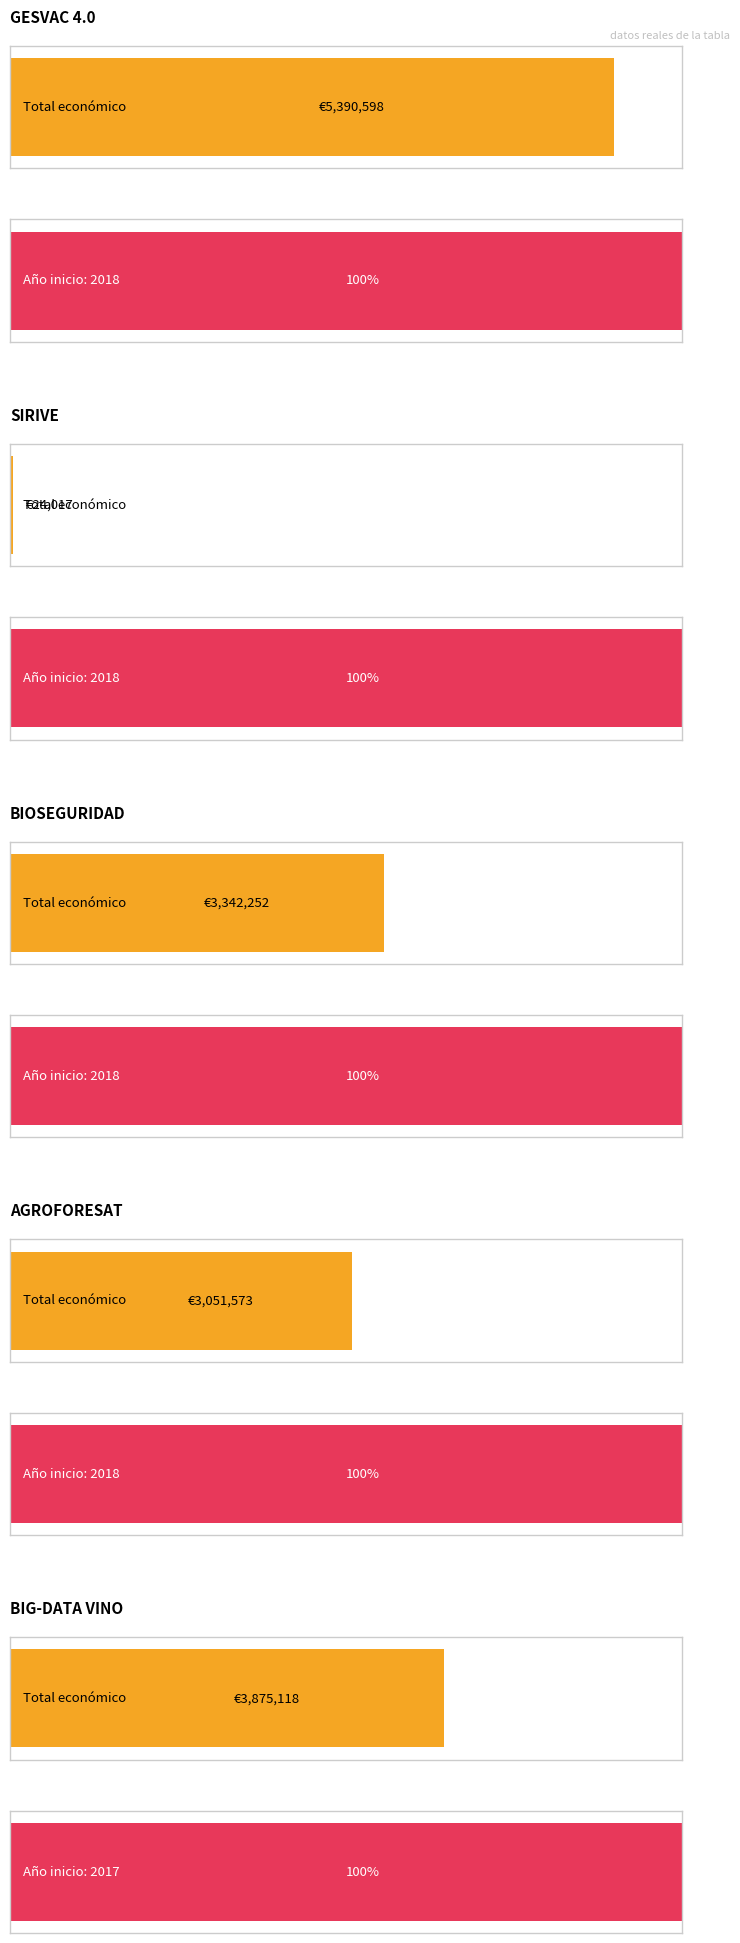

Reading right to left, what are all the values shown in this chart?

BIG-DATA VINO=3875118	AGROFORESAT=3051573	BIOSEGURIDAD=3342252	SIRIVE=24017	GESVAC 4.0=5390598